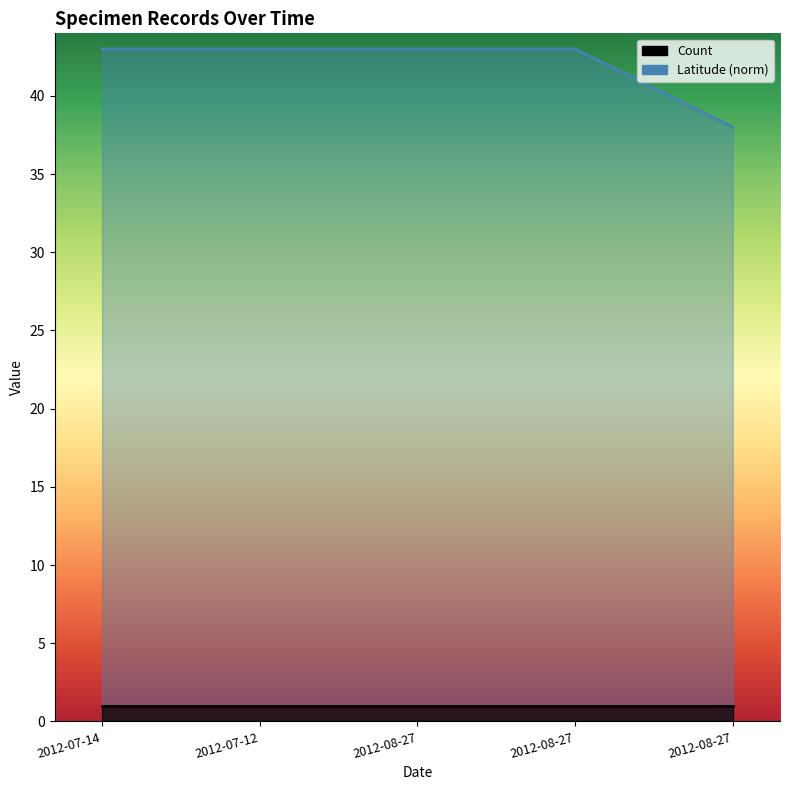

Between 2012-08-27 and 2012-07-12, which is larger?

2012-08-27